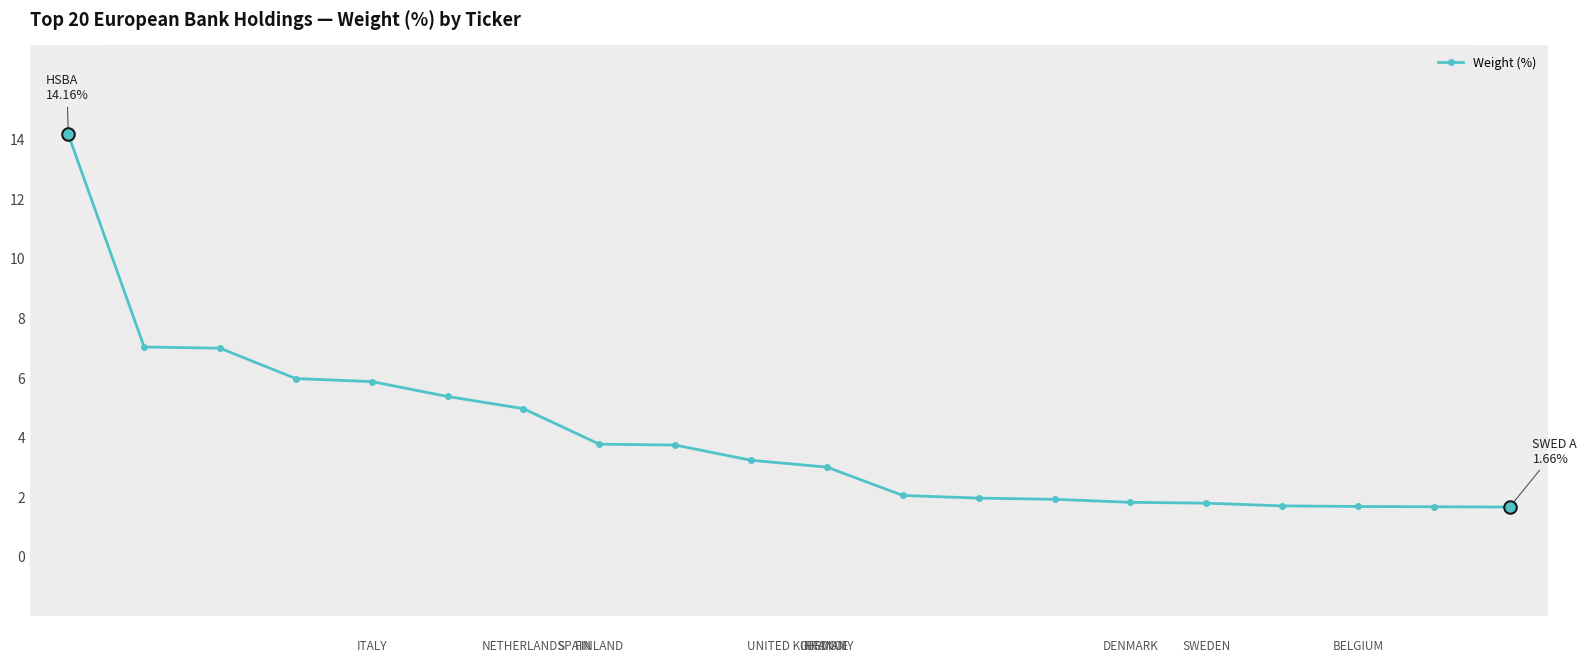

What is the minimum value shown in the chart?

1.7